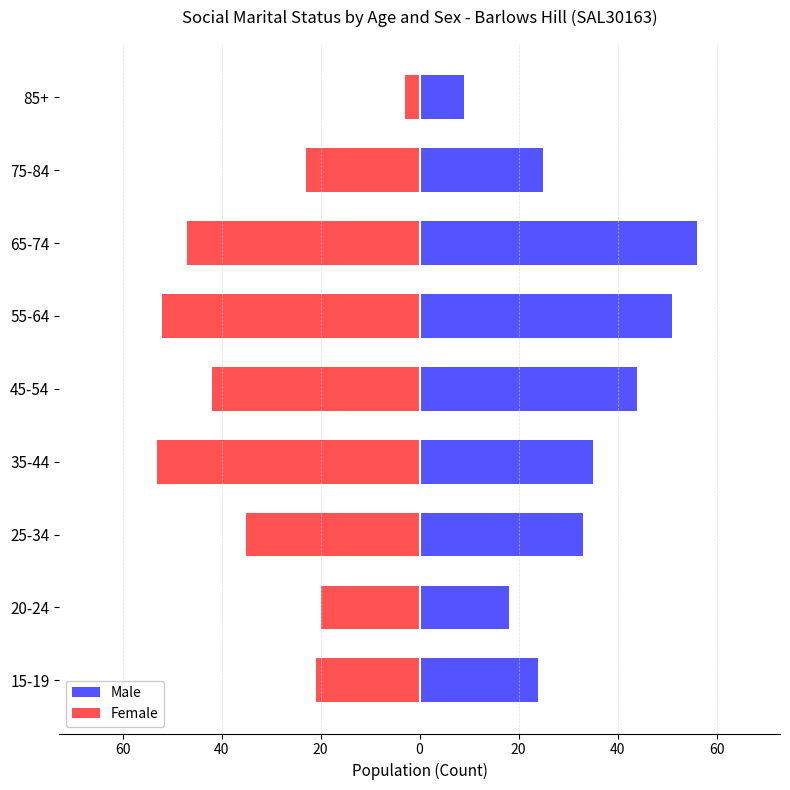

What is the maximum value for Male?

56